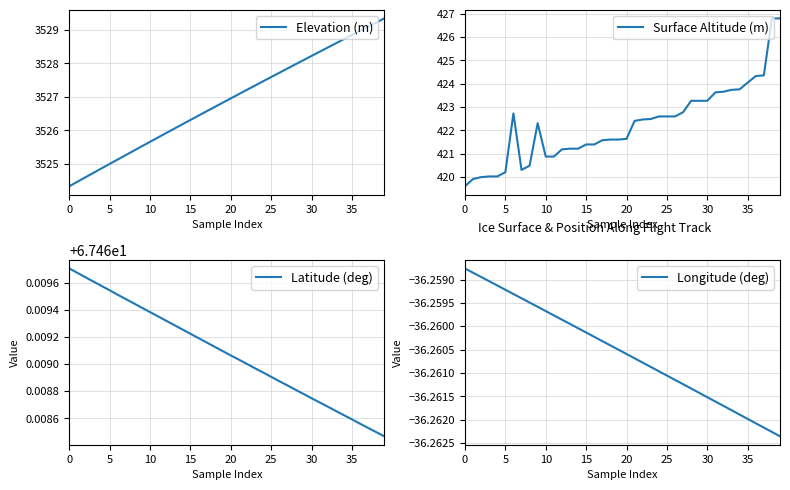

How many Latitude (deg) values are between 67 and 68?

40